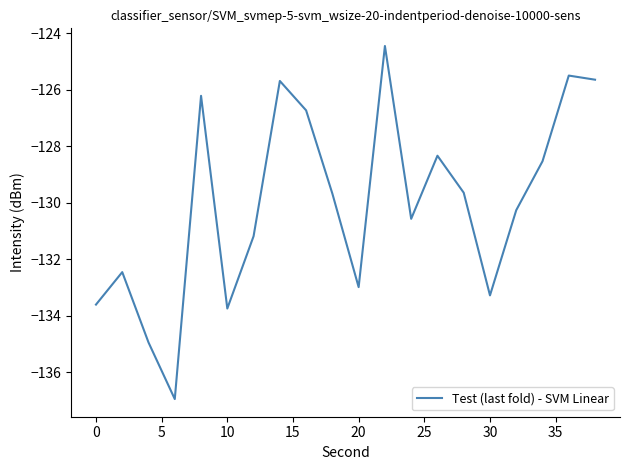

What is the minimum value shown in the chart?

-136.9